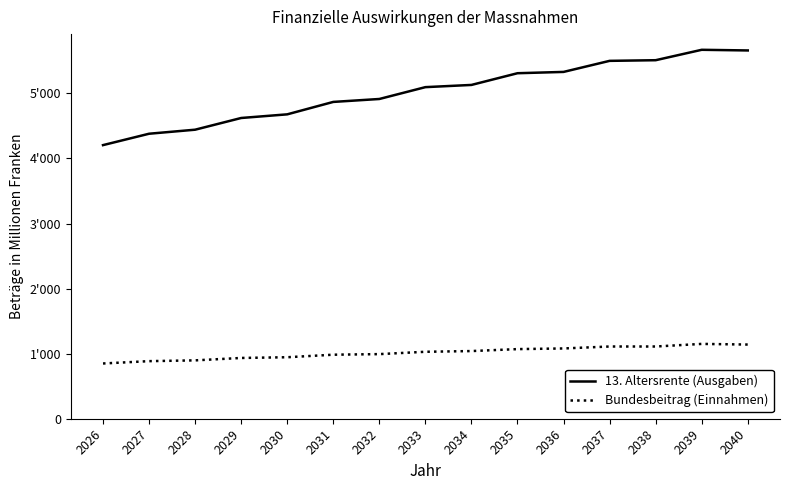

Does the chart display data point markers on the line(s)?

No